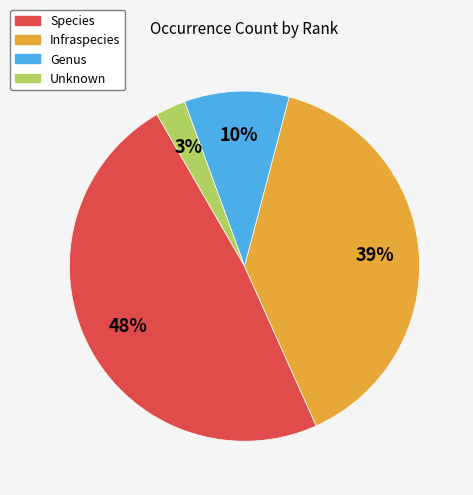

To the nearest percent, what percentage of the pie is Species?

48%